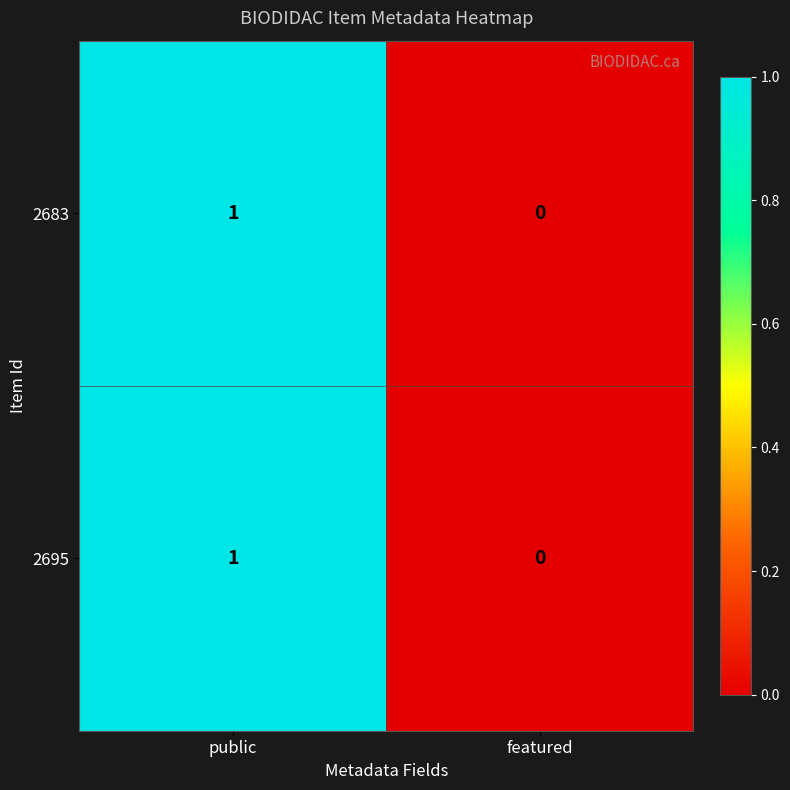

True or false: 2683 has a value of 0 at public.

False